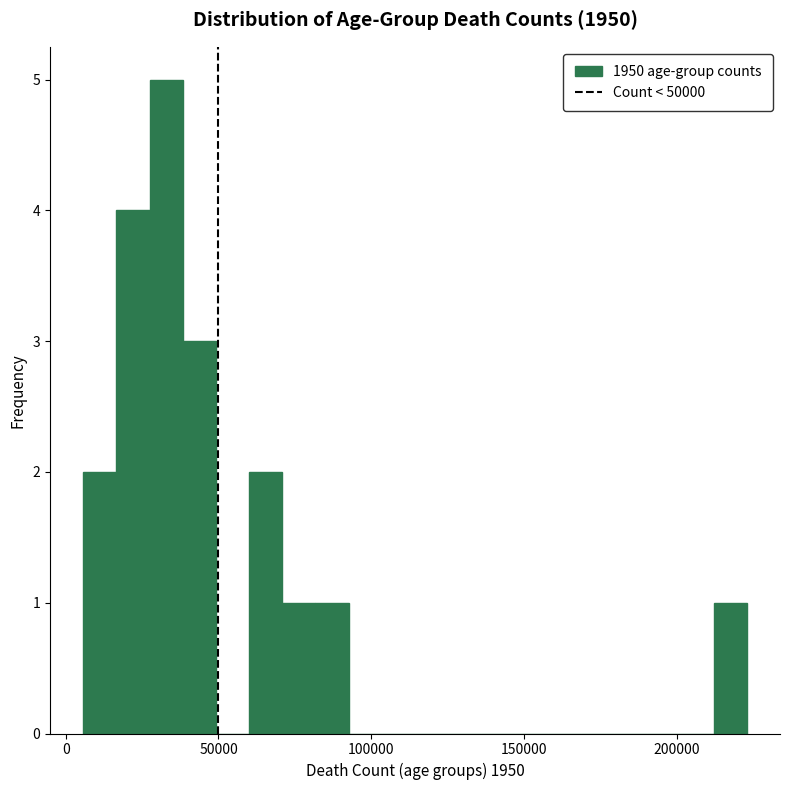

Around what value on the x-axis is the tallest bar? Give the approximate position of its centre, as read against the axis.

35000